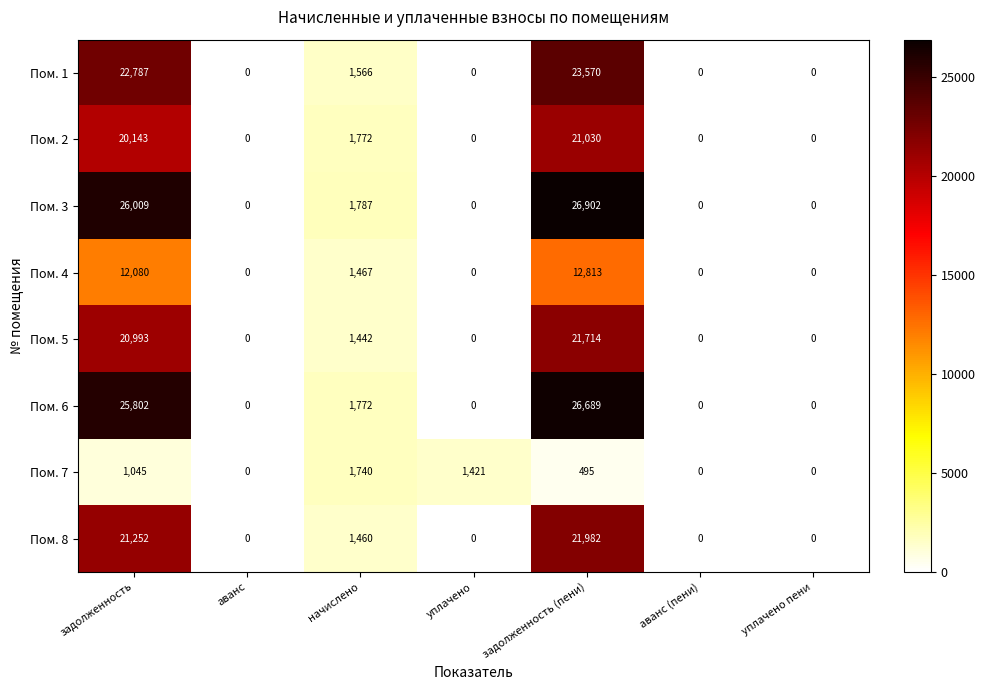

The value of Пом. 6 at задолженность is 5974. True or false?

False